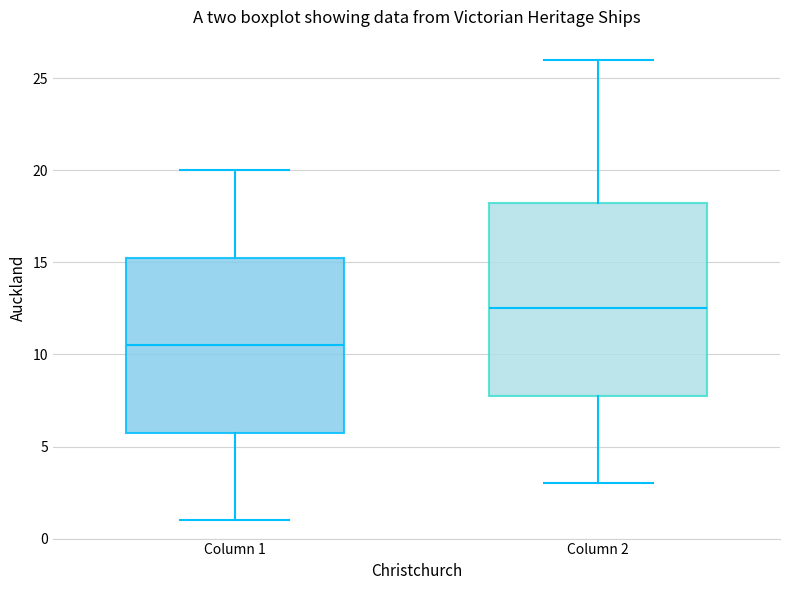

Where does the median line of the box for Column 1 sit on the y-axis? The values are not printed on the chart, so give them approximately, as read against the axis.

10.5